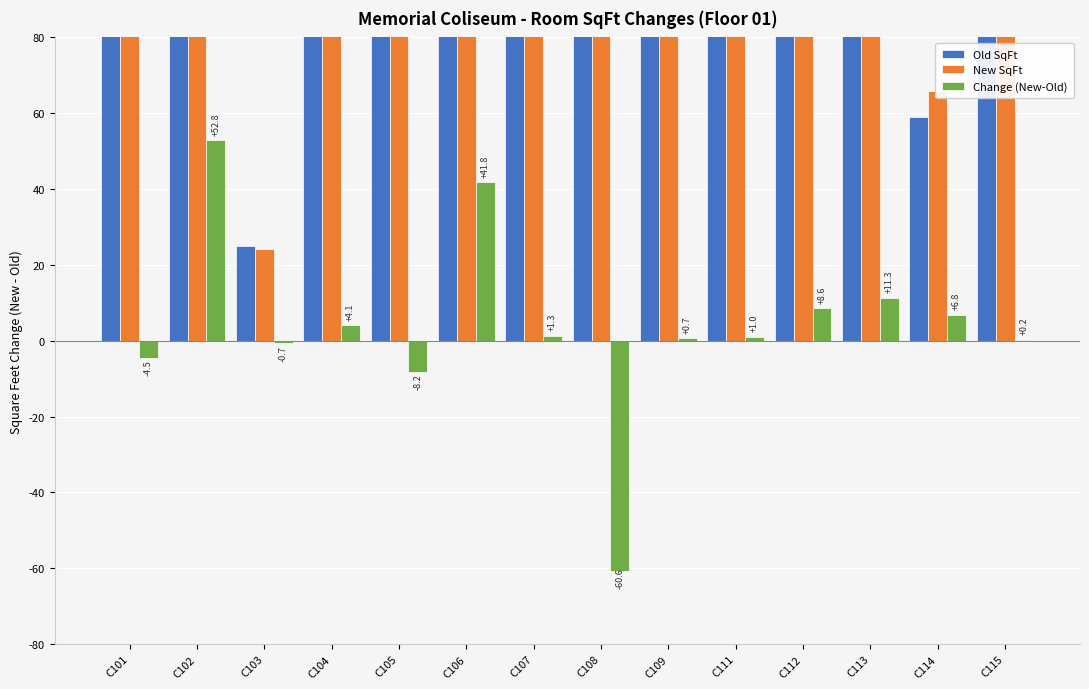

How many values in the New SqFt series are below 147?

6